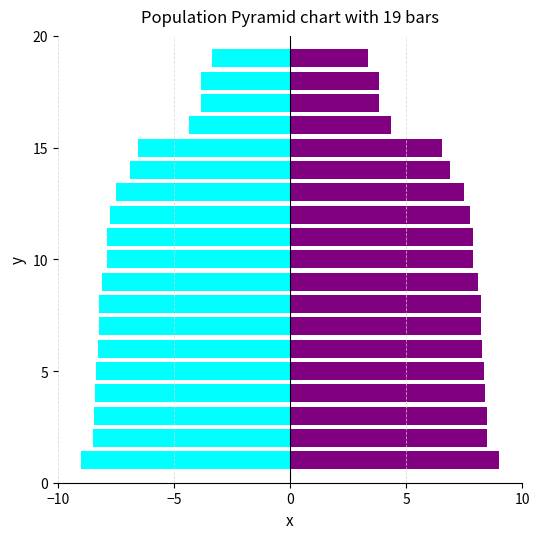

How many groups of bars are there?

19